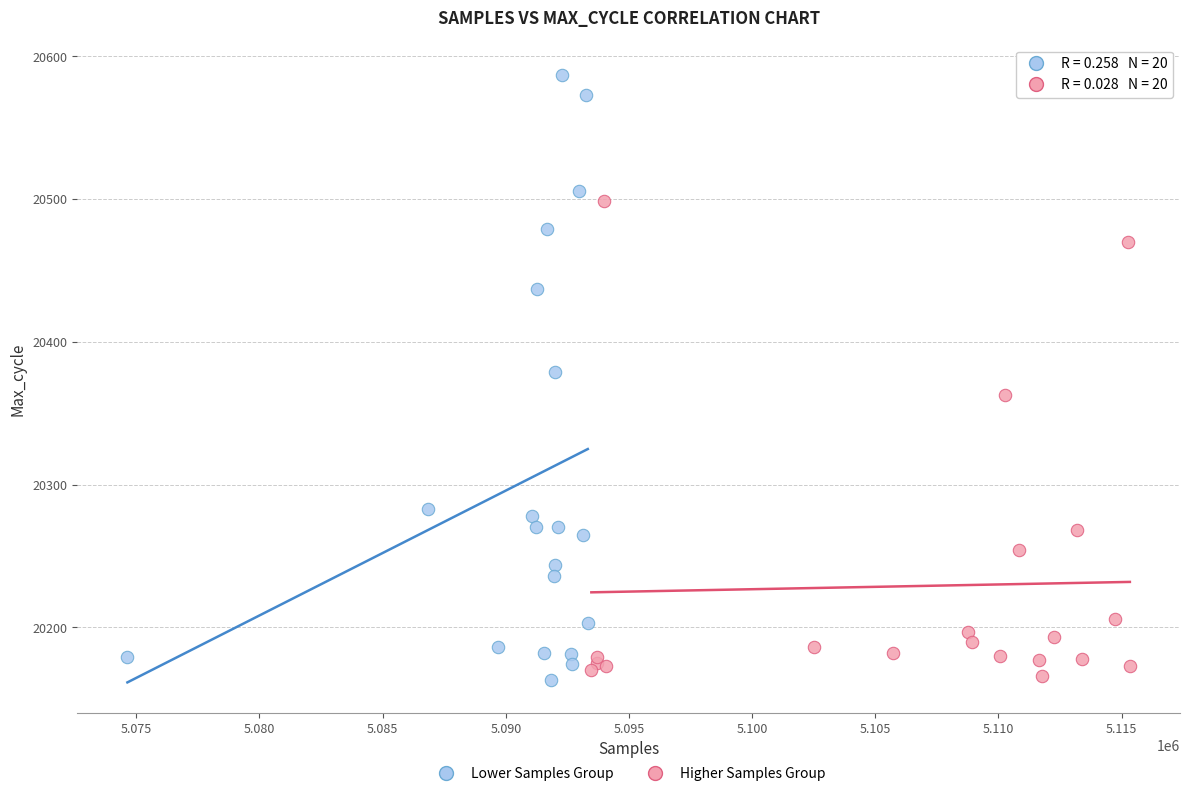

What are all the series names shown in the legend?

Lower Samples Group, Higher Samples Group